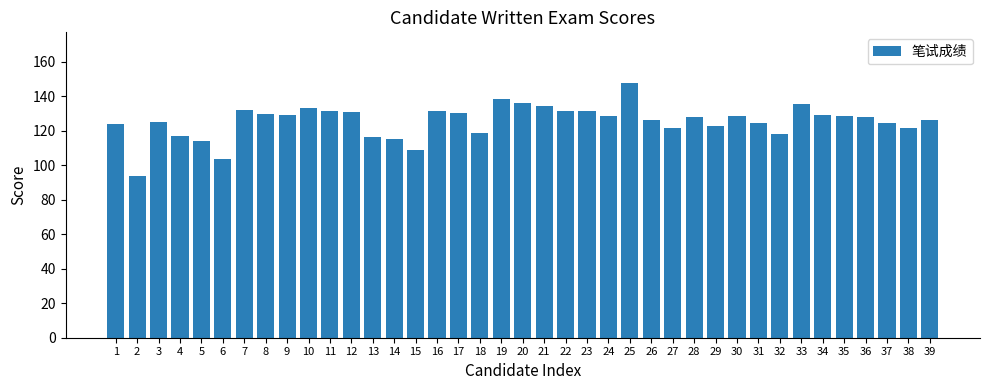

Which label corresponds to the smallest value in the chart?

2